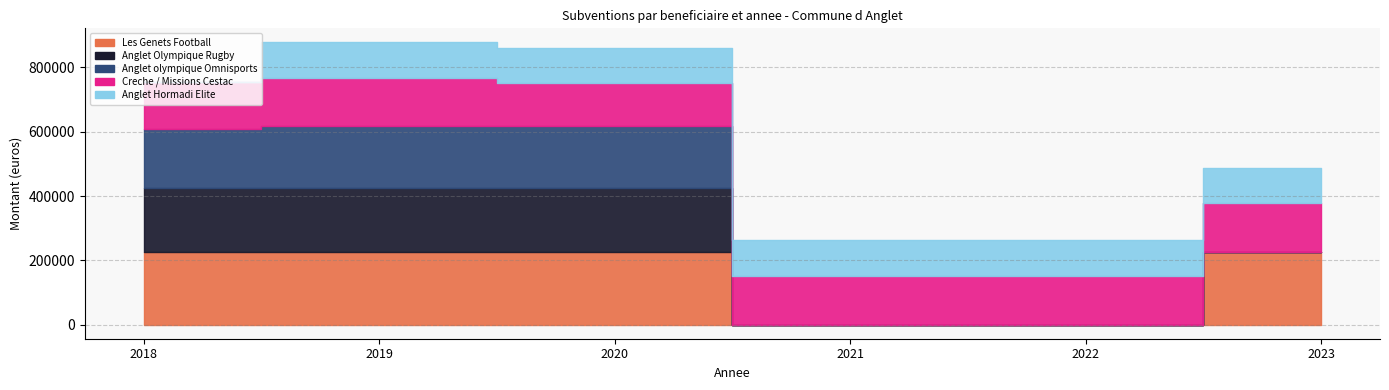

What is the difference between the highest and lowest values at 2023?

225000